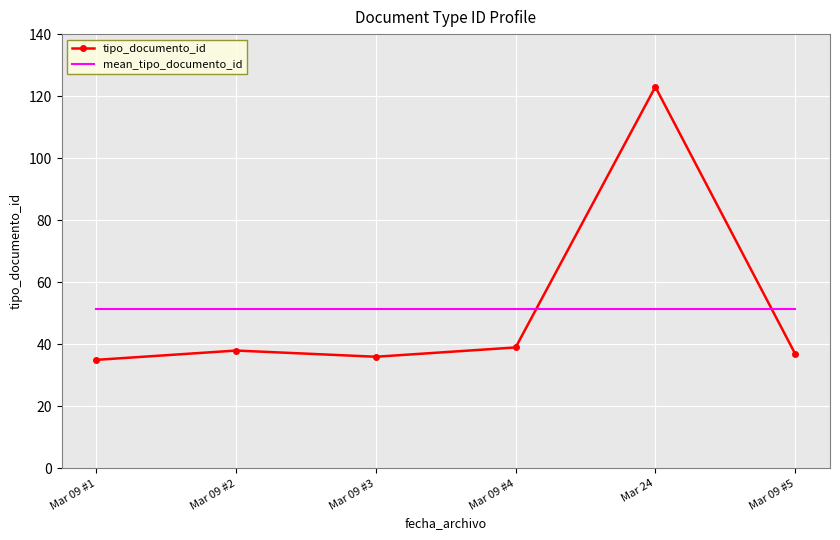

Is the value of tipo_documento_id at Mar 09 #4 greater than the value of mean_tipo_documento_id at Mar 09 #5?

No